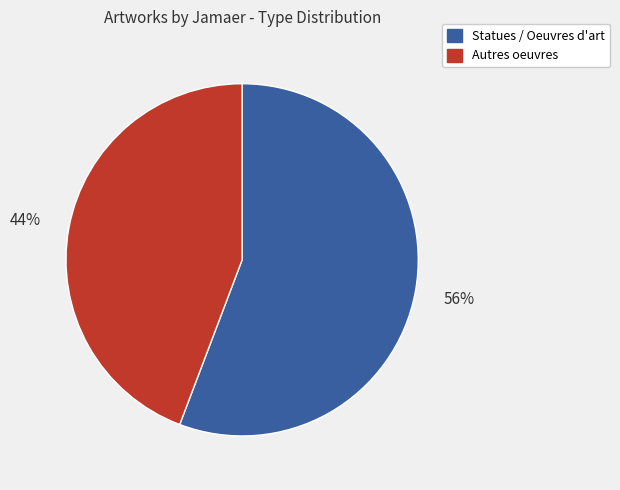

To the nearest percent, what percentage of the pie is Autres oeuvres?

44%